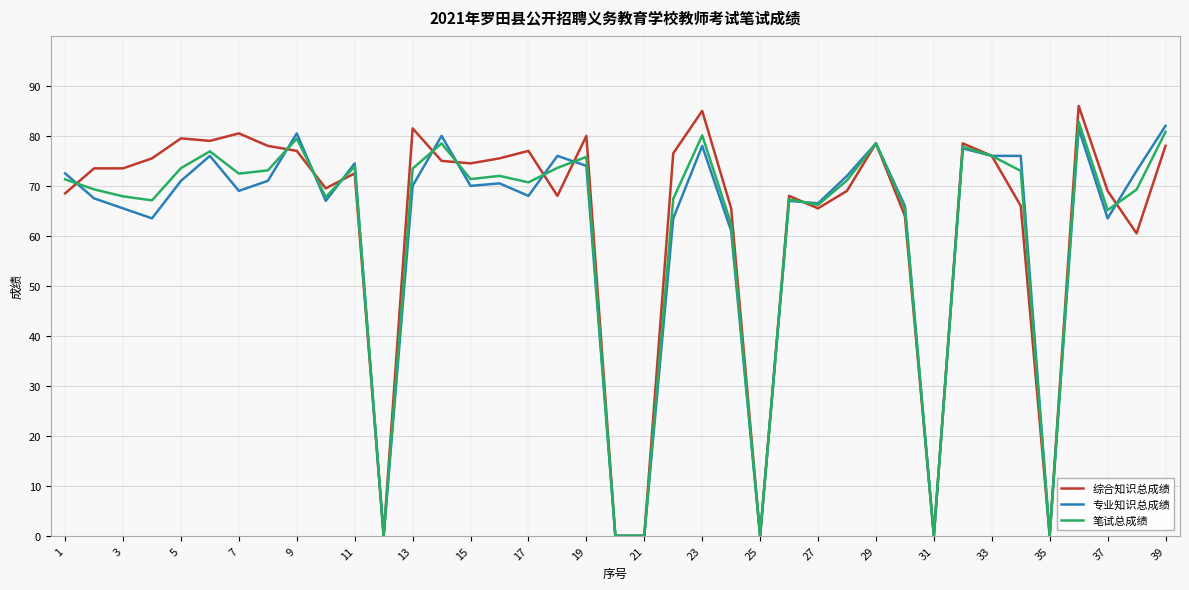

How many lines are shown in the chart?

3